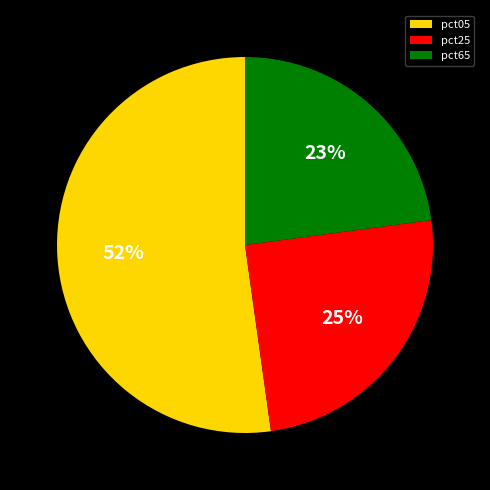

Rank the categories by value from highest to lowest.

pct05, pct25, pct65